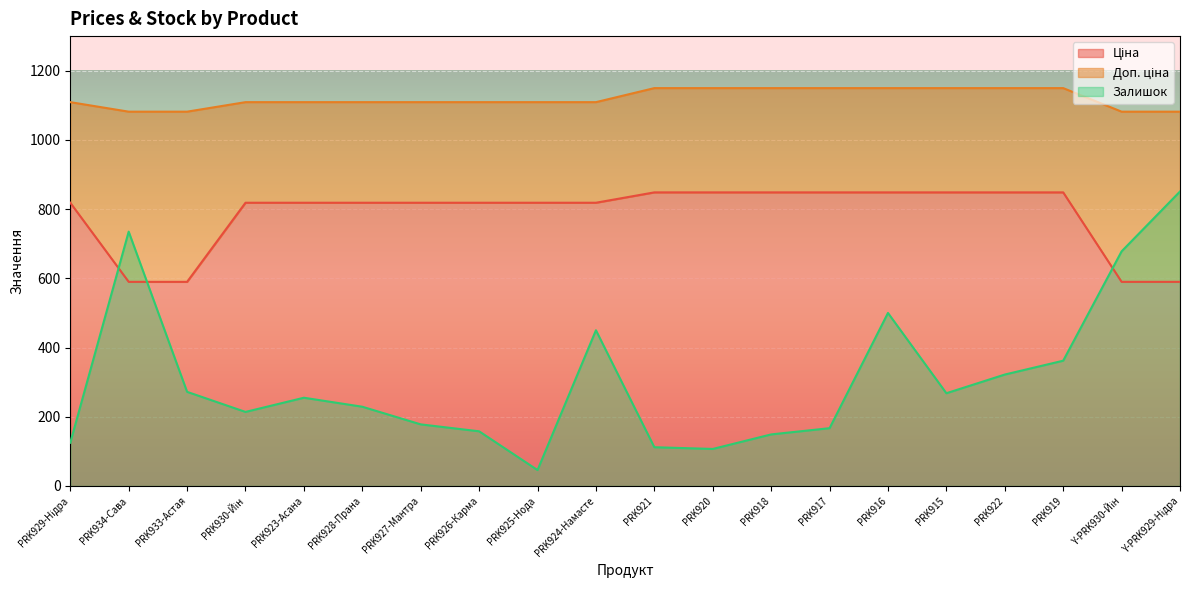

What is the average value of the Ціна series?

784.8